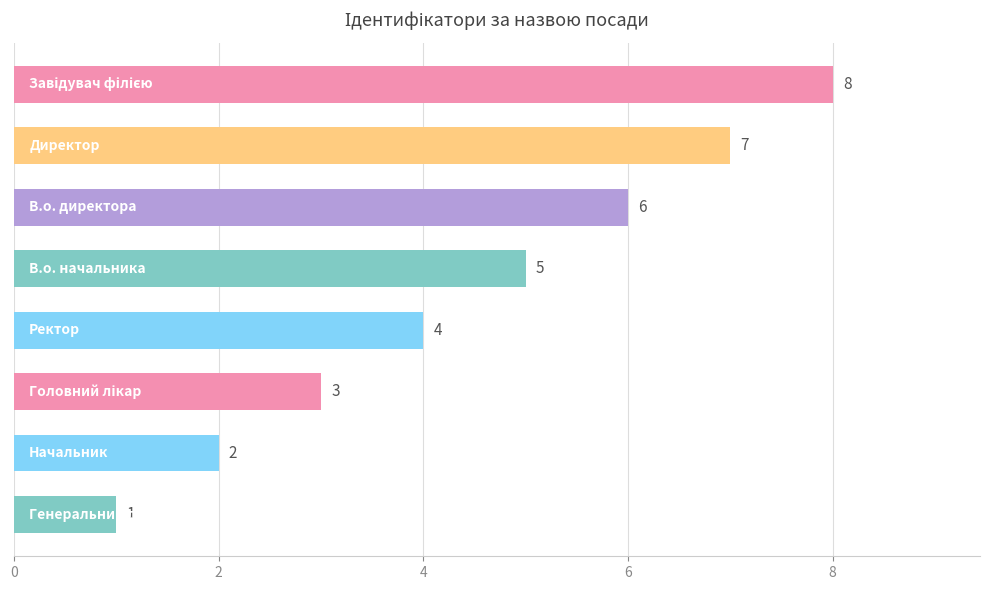

How many values are between 3 and 7?

5